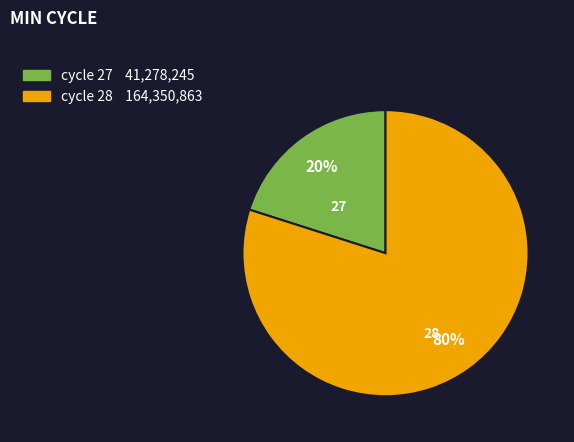

Count the number of slices in the pie.

2